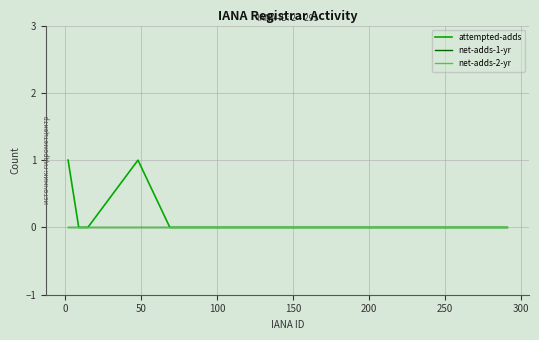

Is this an area chart (filled region under the line)?

No